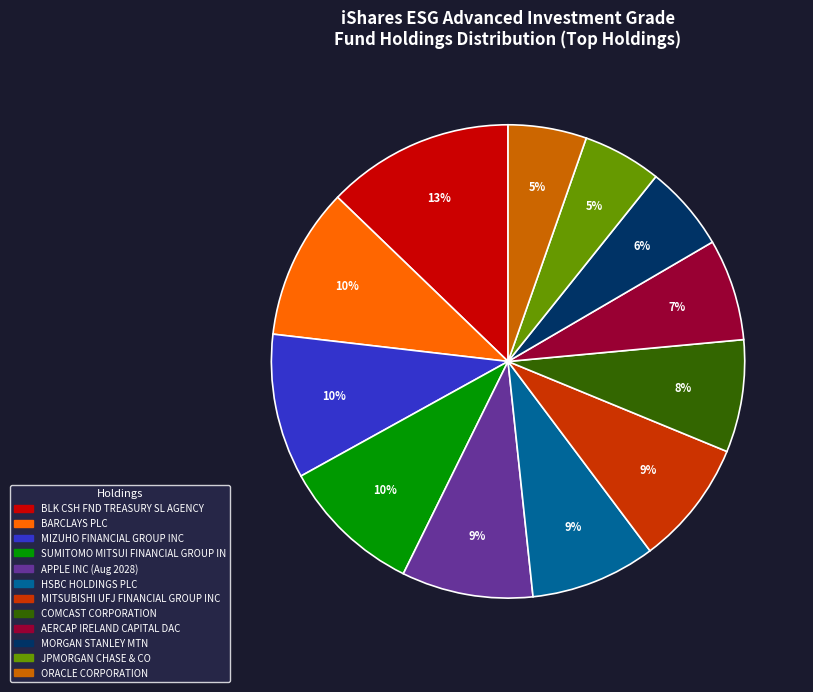

Between AERCAP IRELAND CAPITAL DAC and JPMORGAN CHASE & CO, which is larger?

AERCAP IRELAND CAPITAL DAC